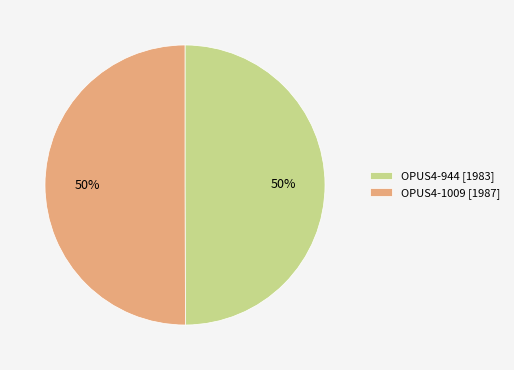

The OPUS4-944 [1983] slice represents 58% of the pie. True or false?

False